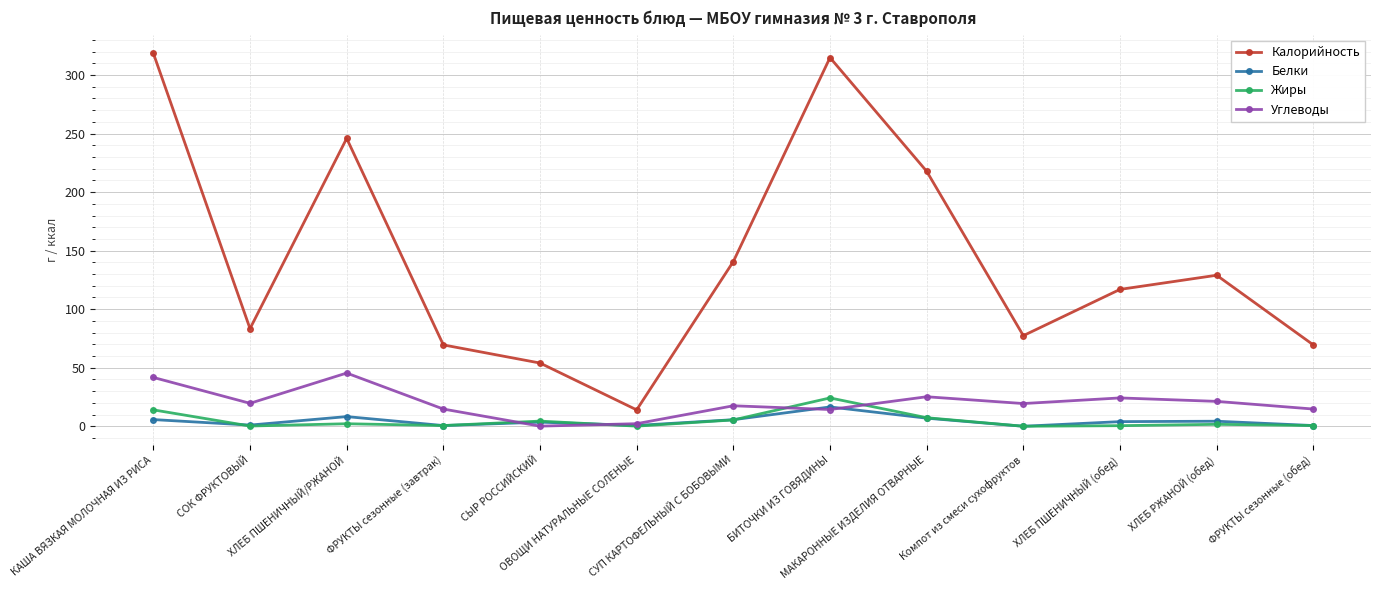

Between which two adjacent categories do Углеводы and Белки first intersect?

ФРУКТЫ сезонные (завтрак) and СЫР РОССИЙСКИЙ